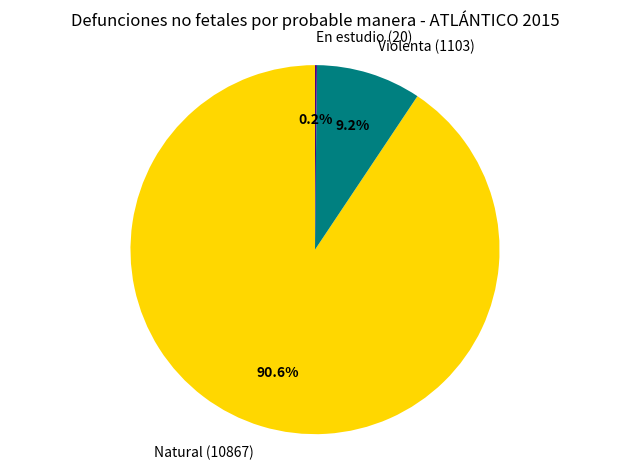

Is there a majority slice in this chart?

Yes